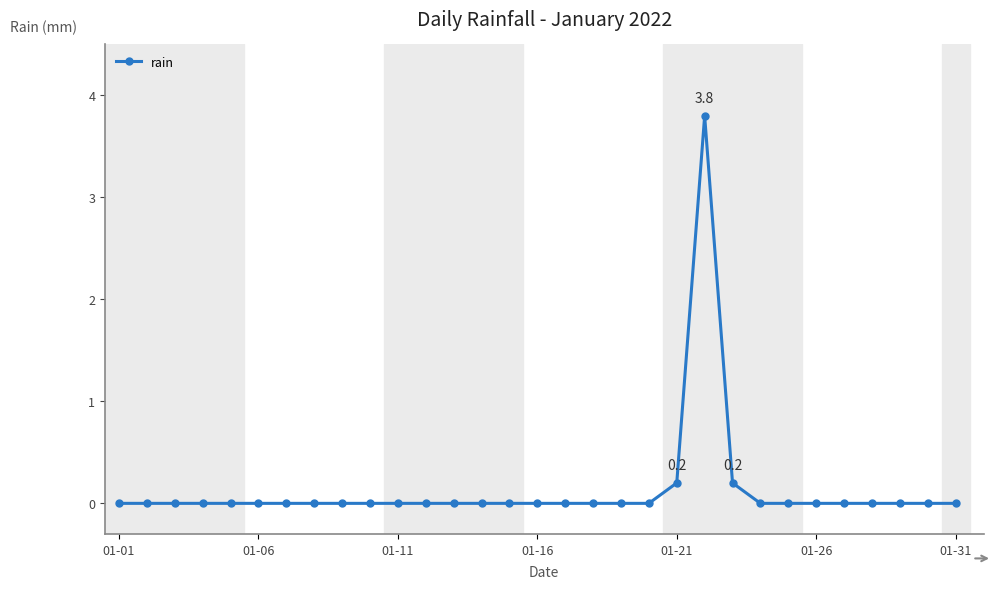

What is the sum of all values?

4.2